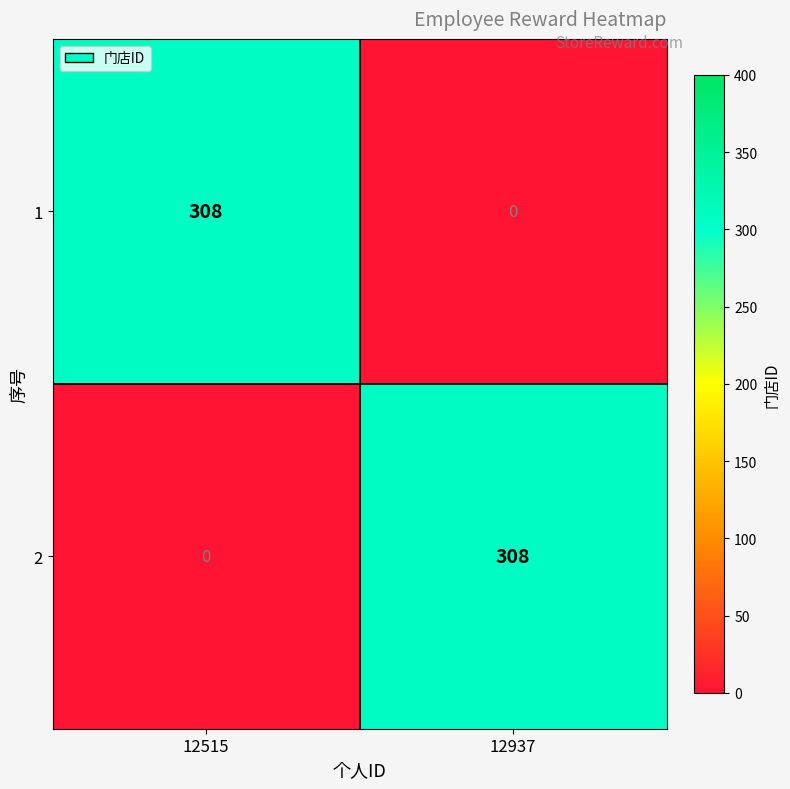

What is the average value of the 1 series?

154